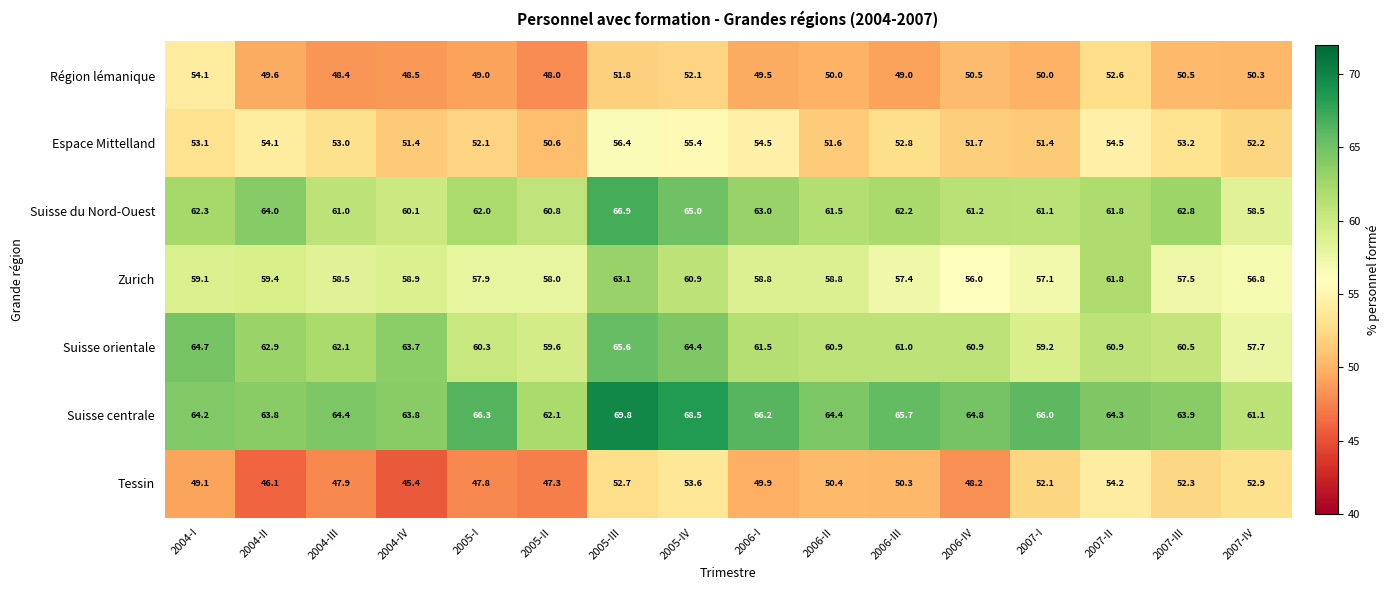

What is the difference between the maximum and minimum values in the Tessin series?

8.8